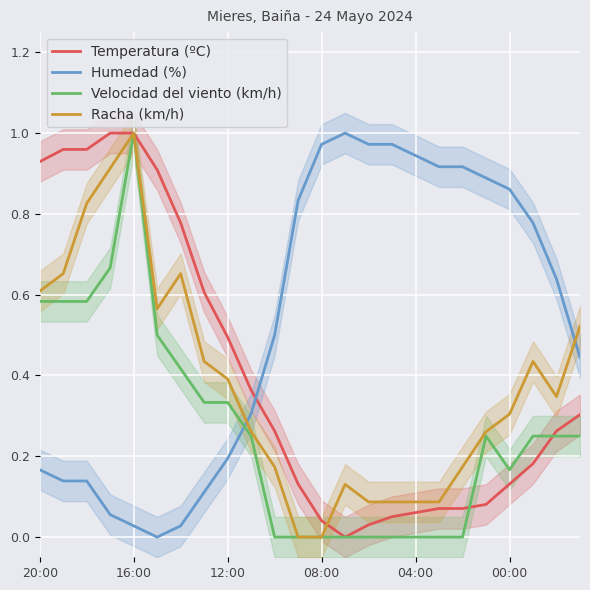

After their last crossing, which series has the higher values: Humedad (%) or Velocidad del viento (km/h)?

Humedad (%)